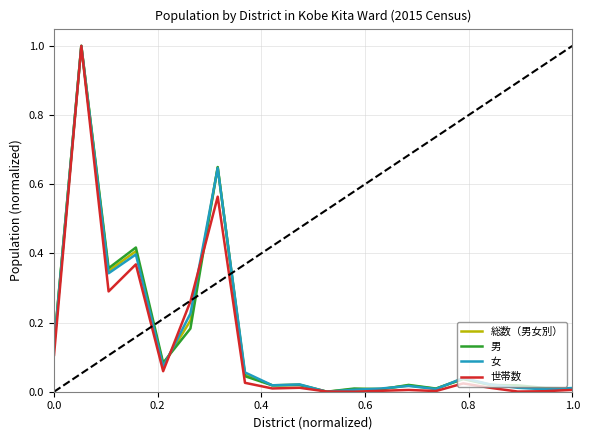

Does the chart have visible grid lines?

Yes